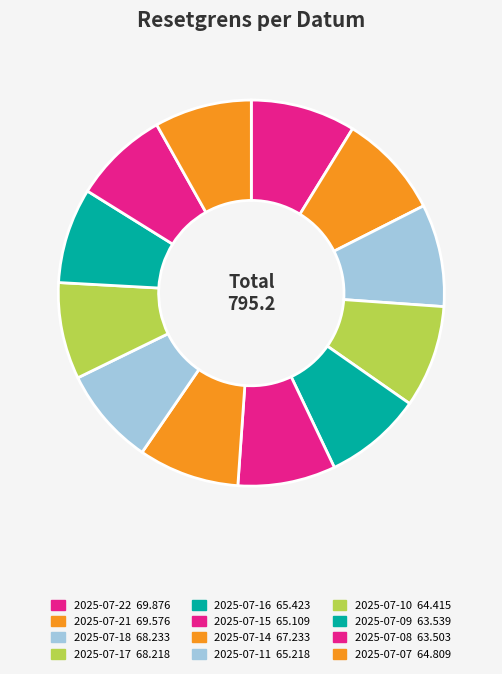

How much of the chart is everything except 2025-07-15?

91.8%